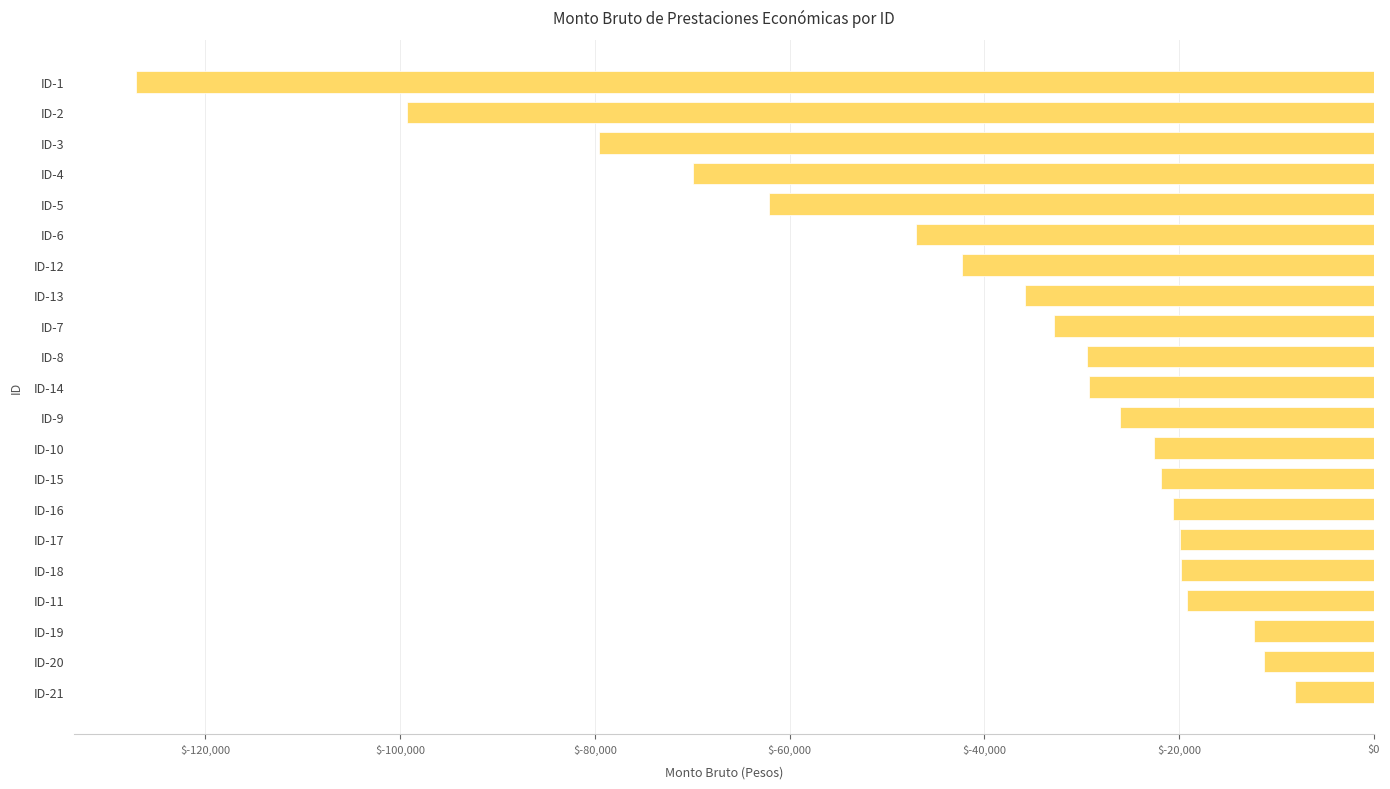

What is the approximate value at ID-11?

-19146.7